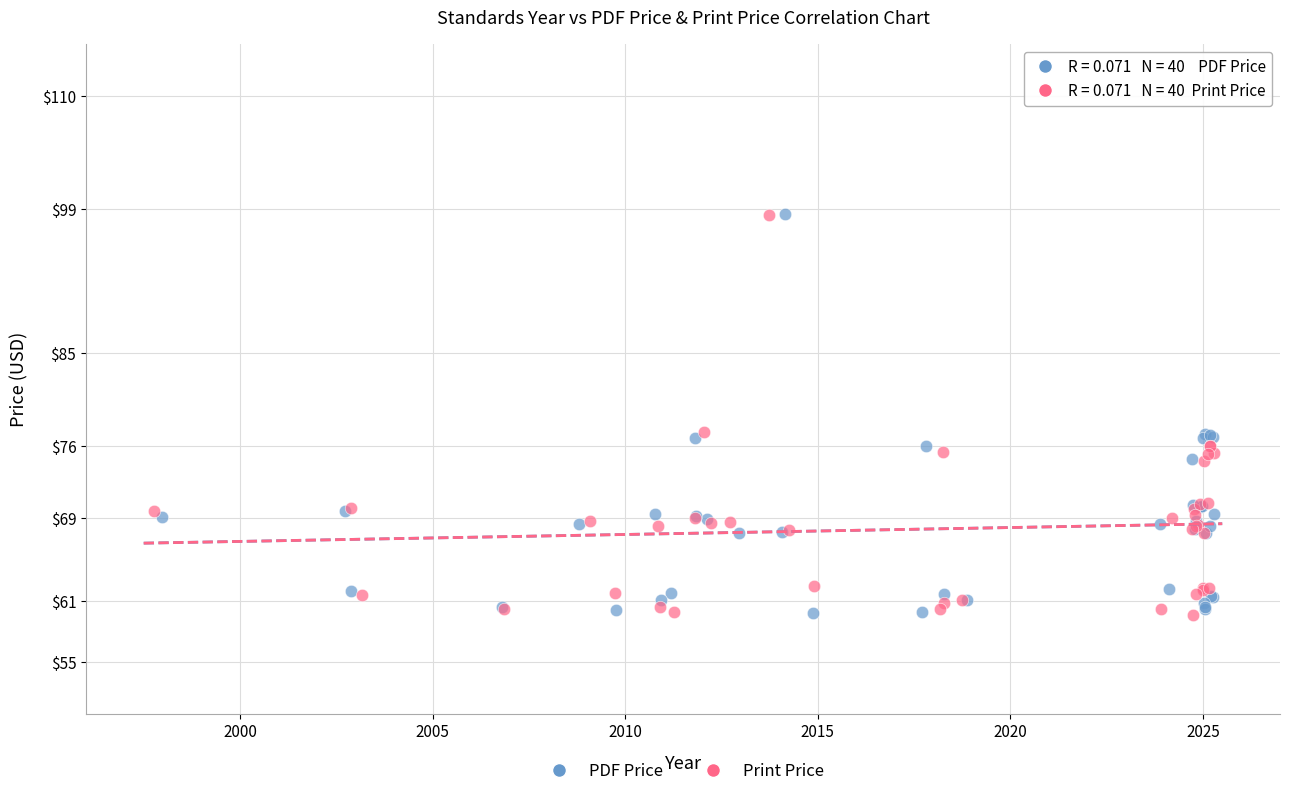

What are all the series names shown in the legend?

PDF Price, Print Price